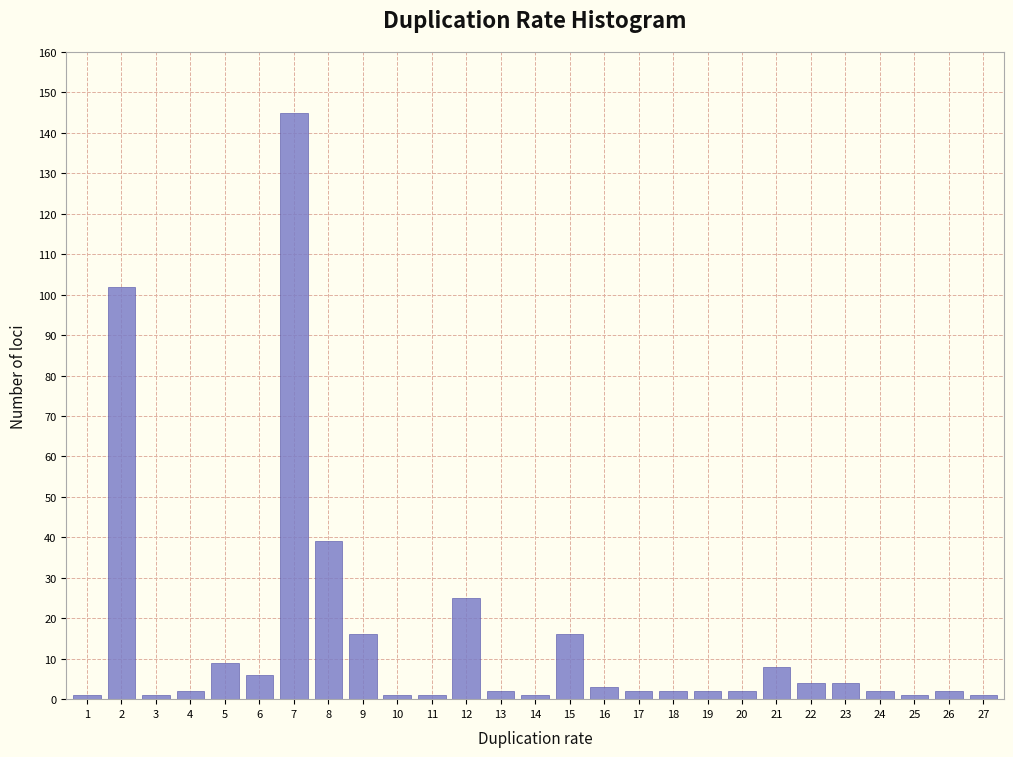

Reading left to right, list all the values displayed in this chart.

1=1	2=102	3=1	4=2	5=9	6=6	7=145	8=39	9=16	10=1	11=1	12=25	13=2	14=1	15=16	16=3	17=2	18=2	19=2	20=2	21=8	22=4	23=4	24=2	25=1	26=2	27=1